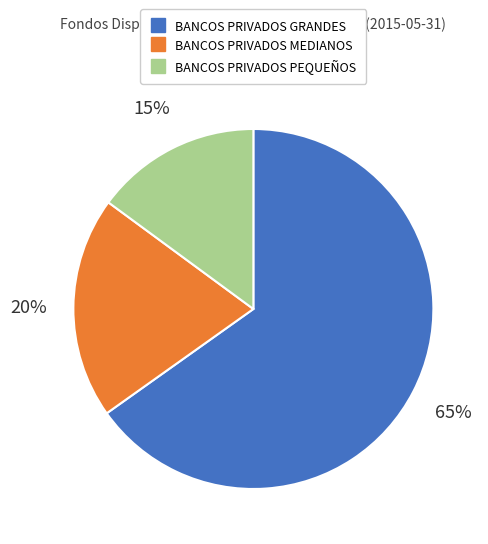

How many slices are in this pie chart?

3